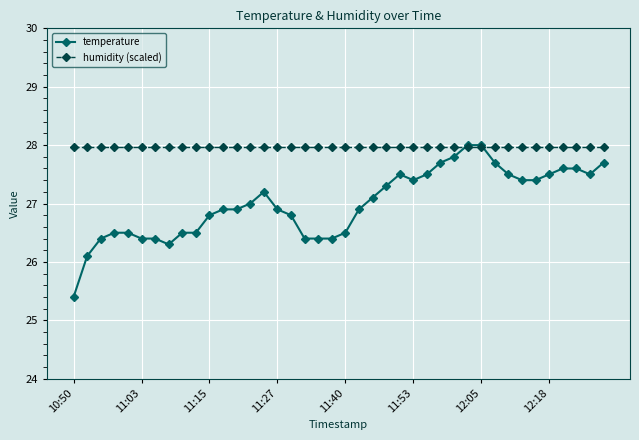

Does the chart display data point markers on the line(s)?

Yes